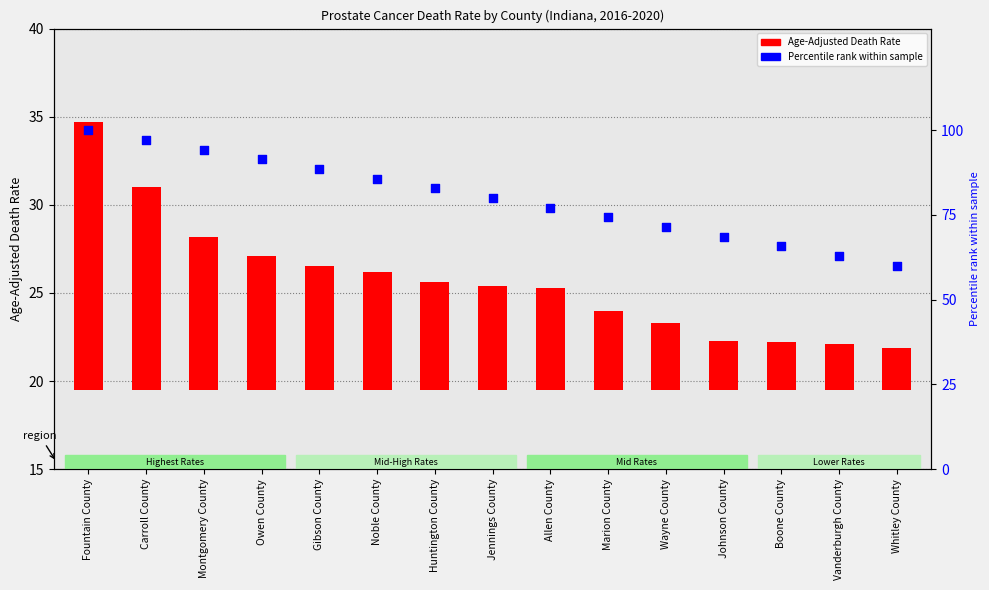

At how many categories does at least one series exceed 36?

15